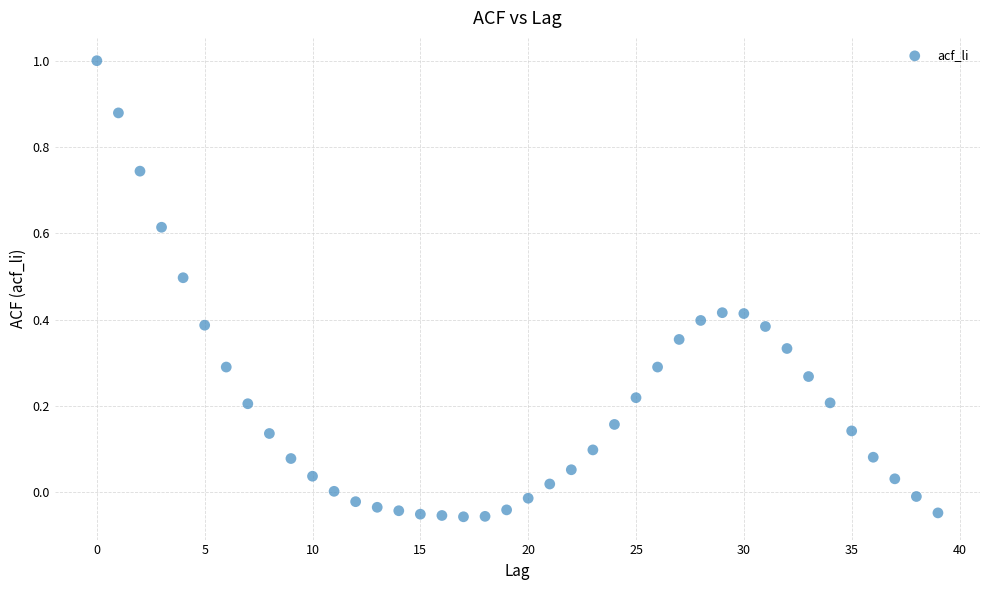

What is the range of Y values (max minus min)?

1.1